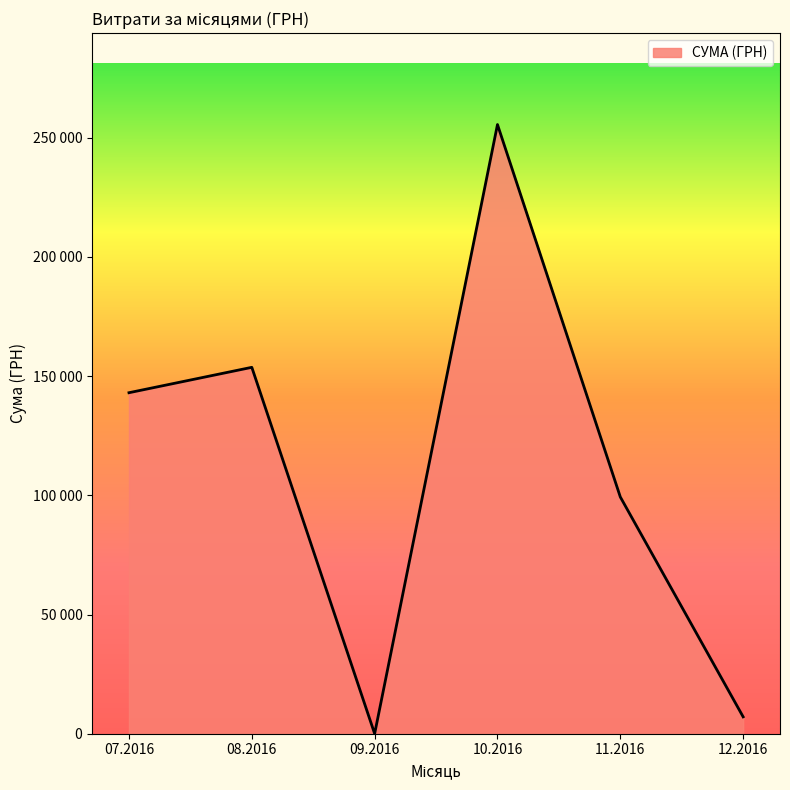

Rank the categories by value from highest to lowest.

10.2016, 08.2016, 07.2016, 11.2016, 12.2016, 09.2016